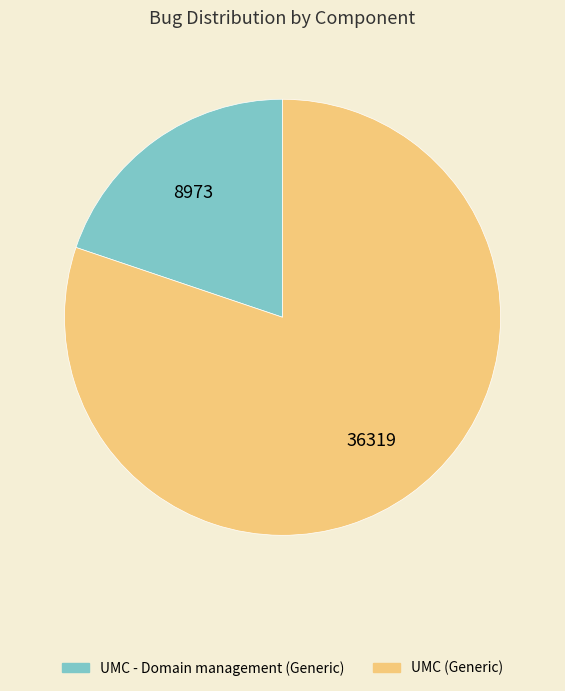

Does UMC (Generic) represent more than half of the total?

Yes